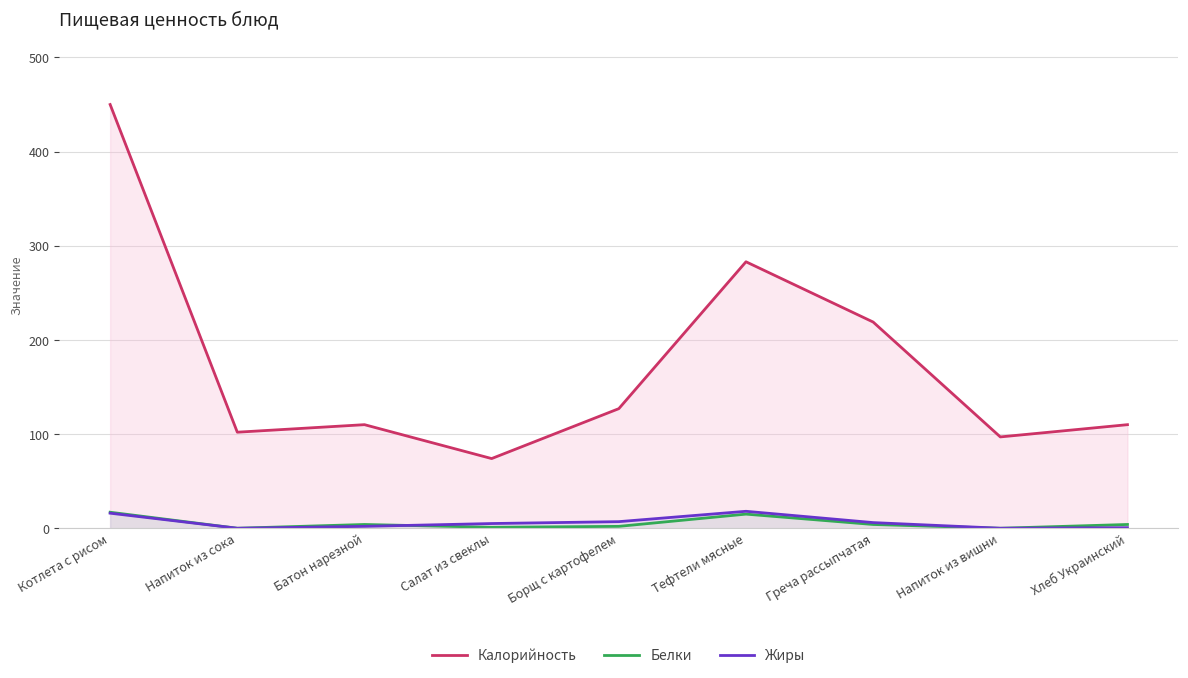

At how many categories does at least one series exceed 11?

9